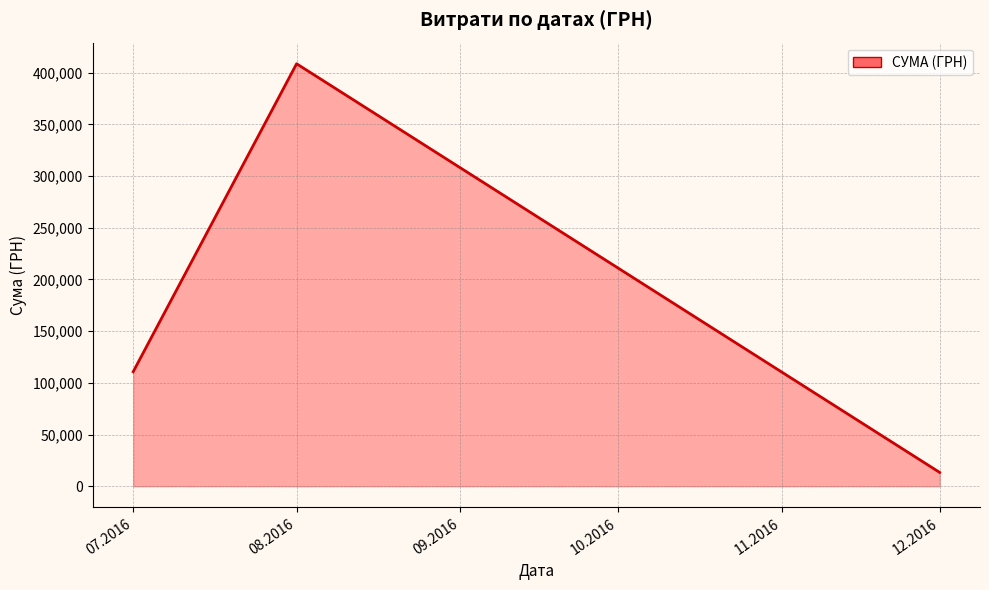

Reading left to right, extract all data points from this chart.

110757.9	408627.1	13360.0